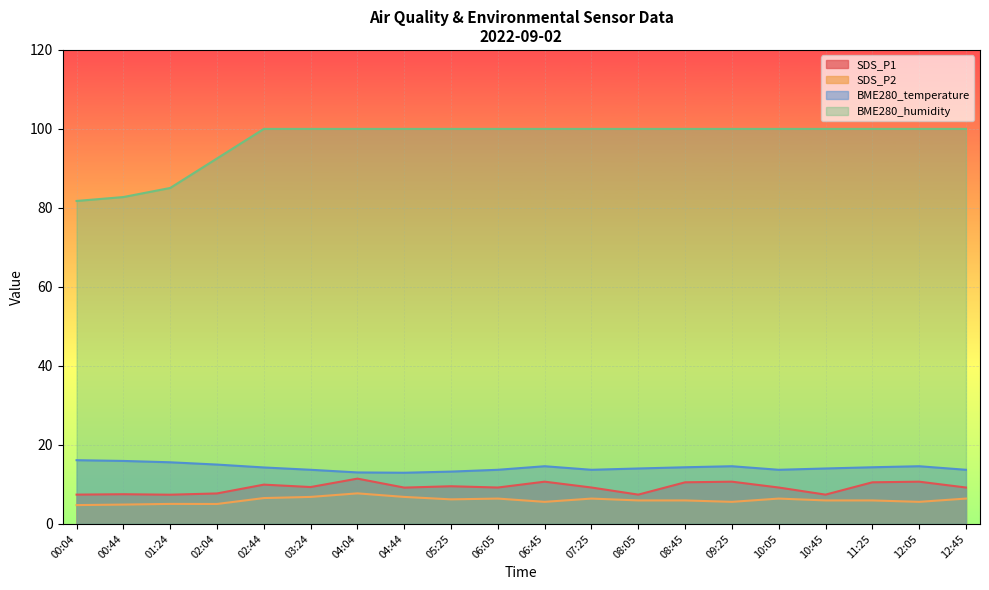

What position from the right is 09:25?

6